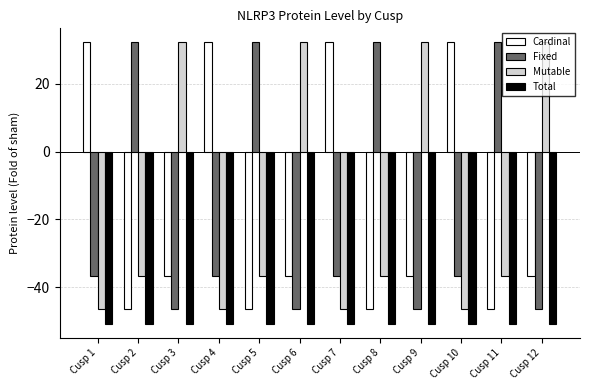

Is the value of Total at Cusp 5 greater than the value of Fixed at Cusp 1?

No